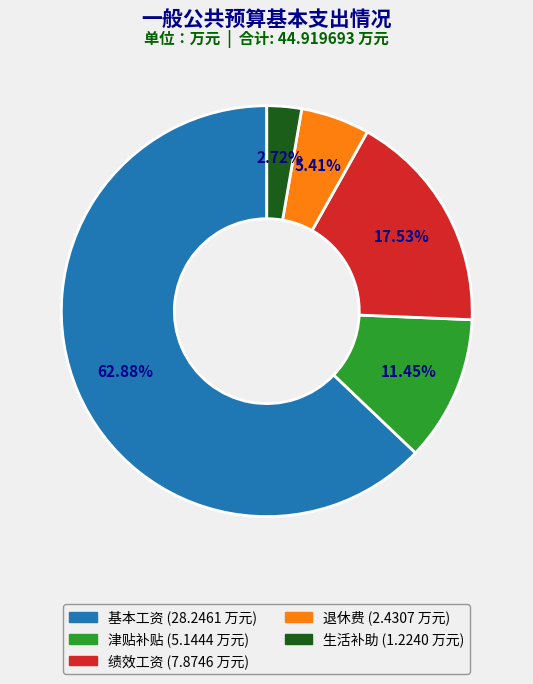

Which has a higher value, 生活补助 or 绩效工资?

绩效工资